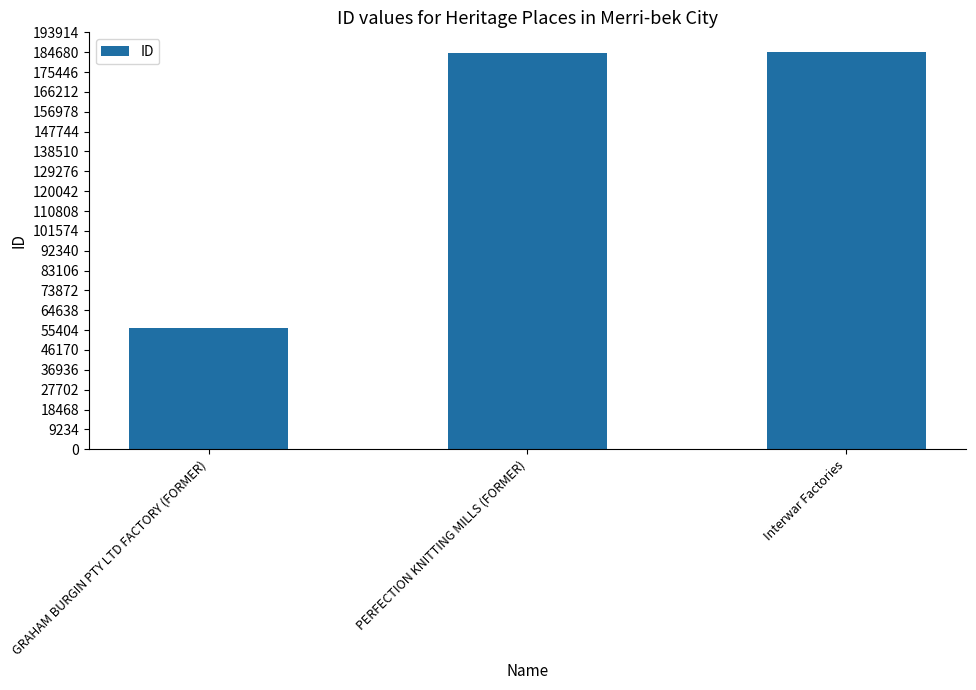

What is the value of the 2nd bar from the left?

184512